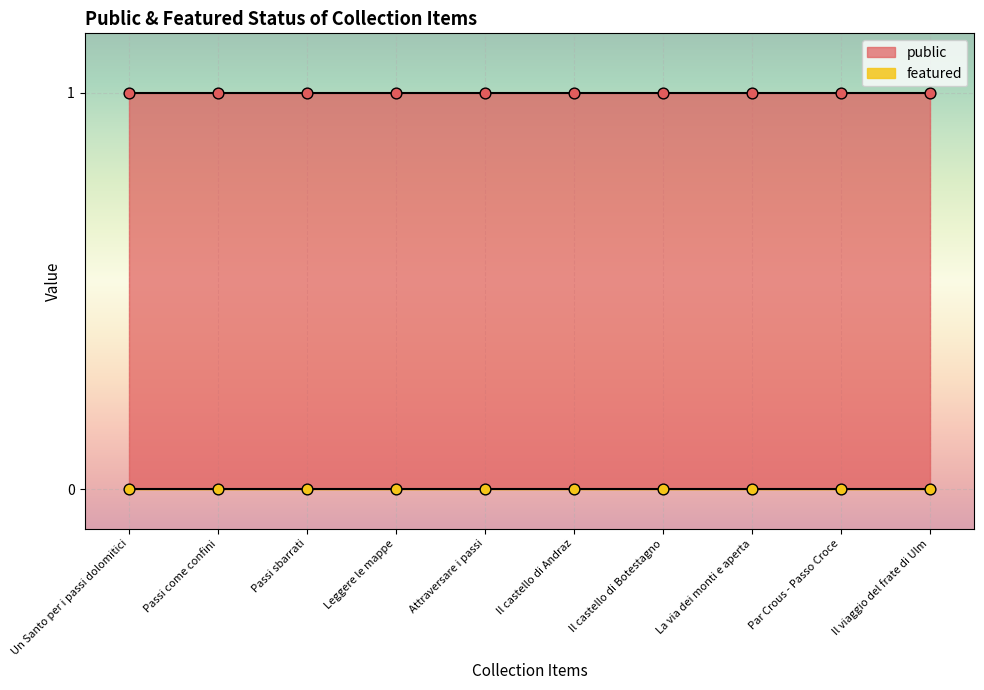

Which series has the largest total across all categories?

public